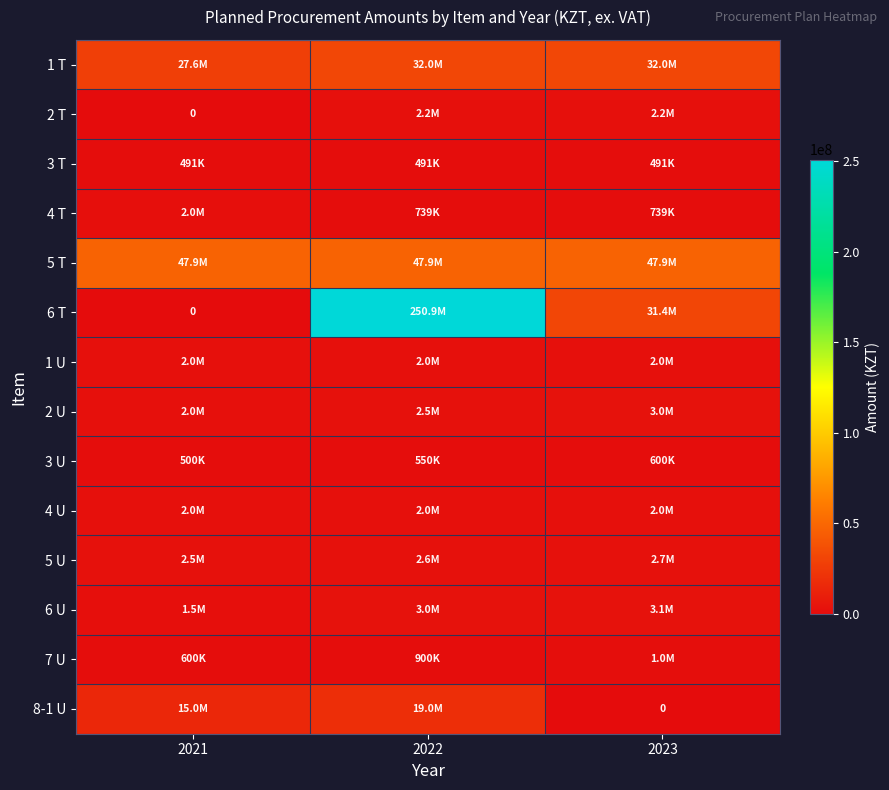

How many series are shown in this chart?

14